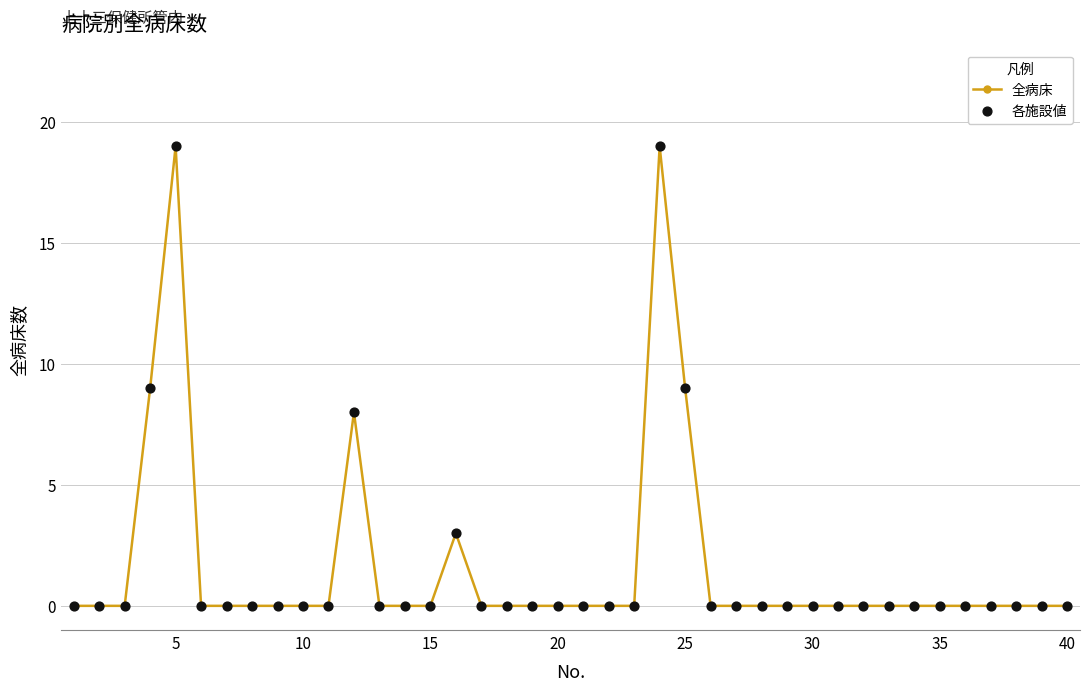

True or false: the data has more than 0 interior local peaks.

True